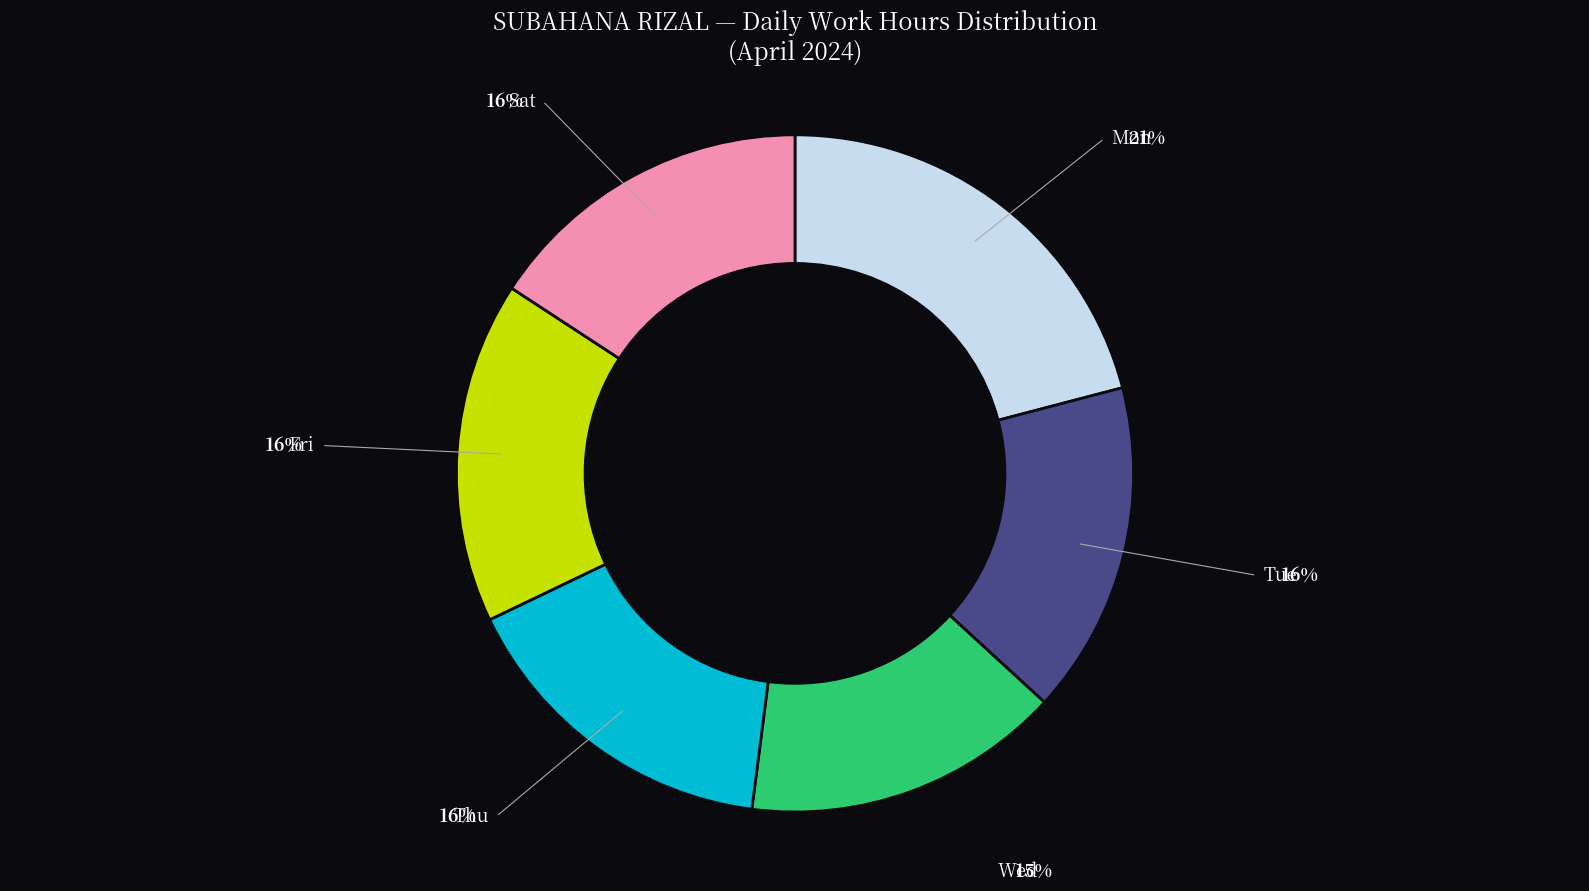

To the nearest percent, what is the difference between the largest and smallest slice percentages?

6%